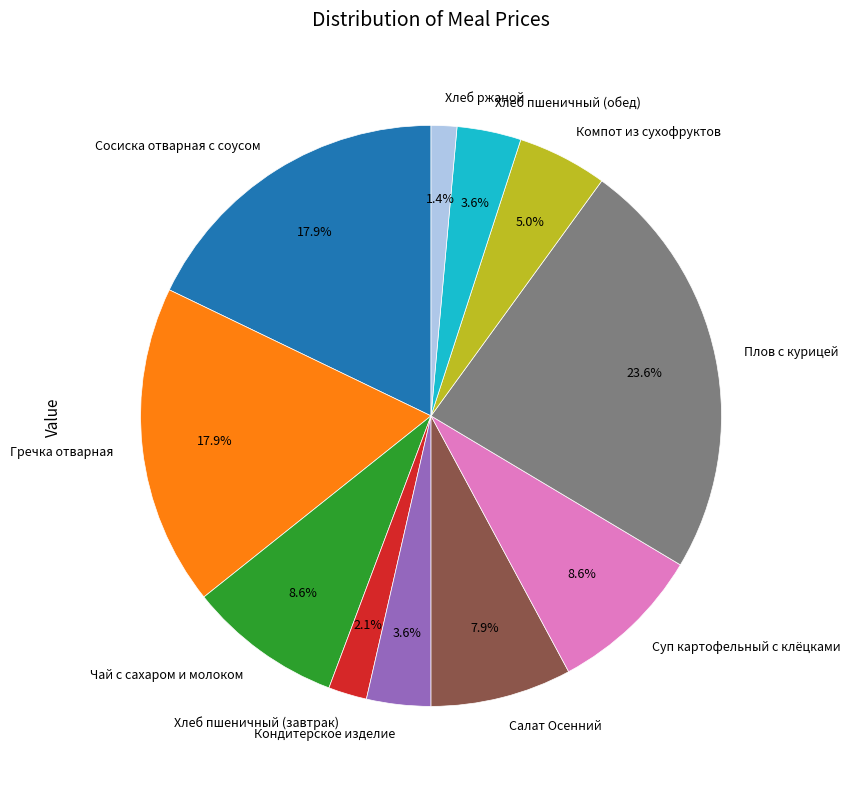

Between Чай с сахаром и молоком and Компот из сухофруктов, which is larger?

Чай с сахаром и молоком